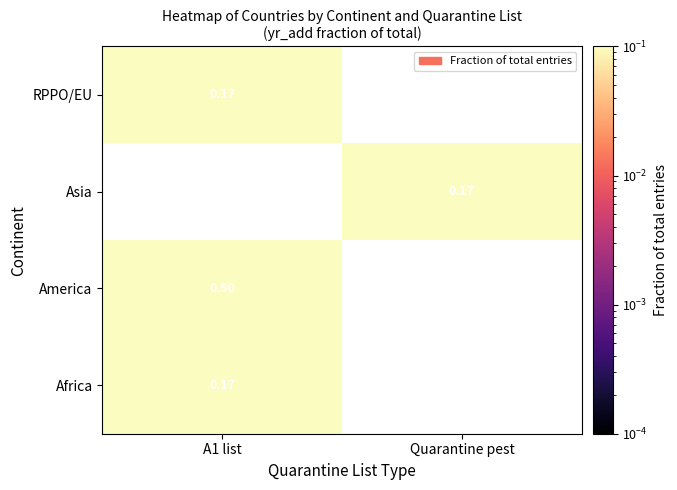

Rank the series by their average value, from lowest to highest.

Africa, America, Asia, RPPO/EU